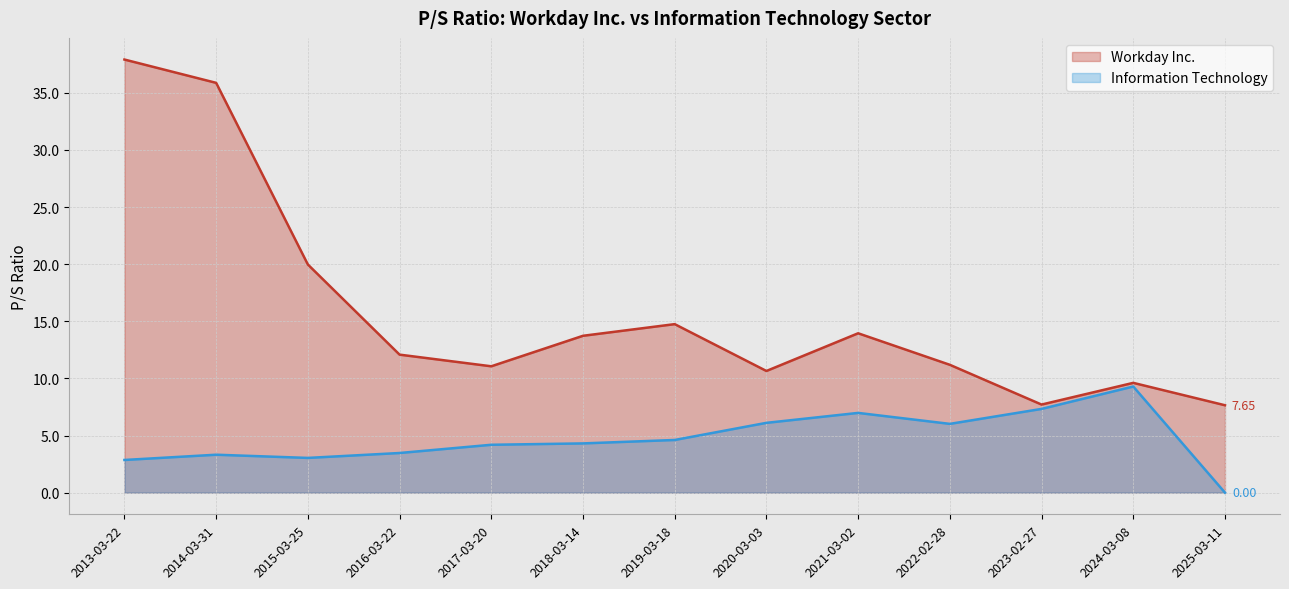

How many values in Information Technology are above zero?

12